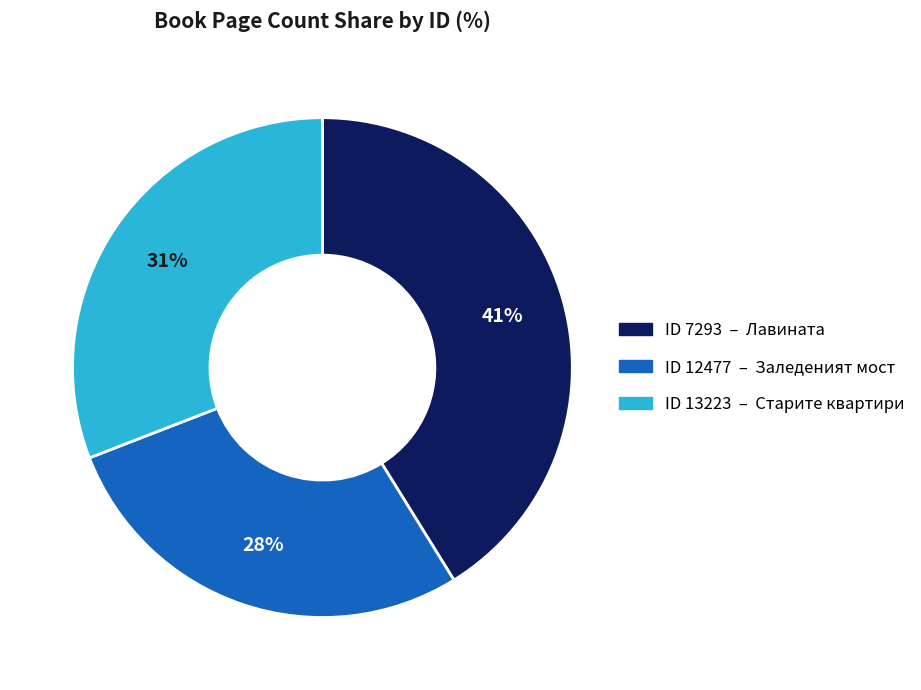

How many slices are in this pie chart?

3